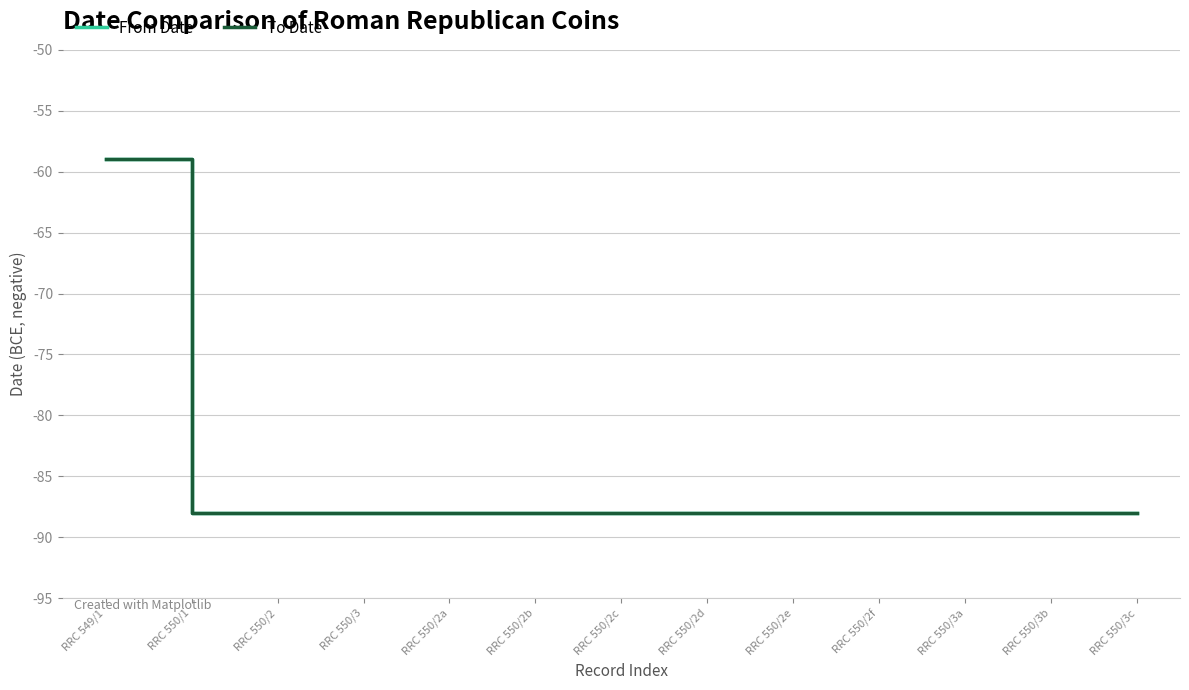

Does the chart have visible grid lines?

Yes